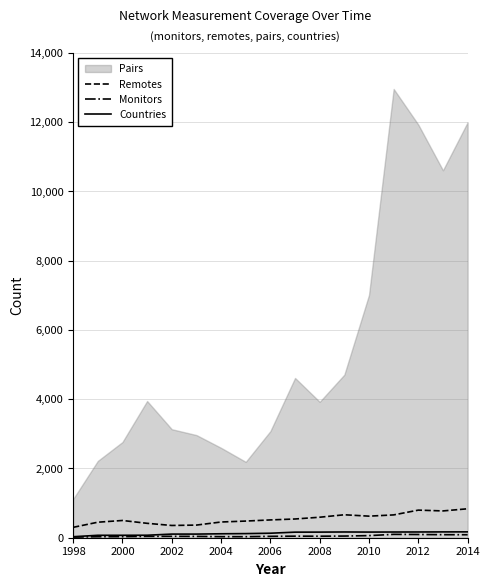

True or false: Remotes and Monitors cross at least once.

False